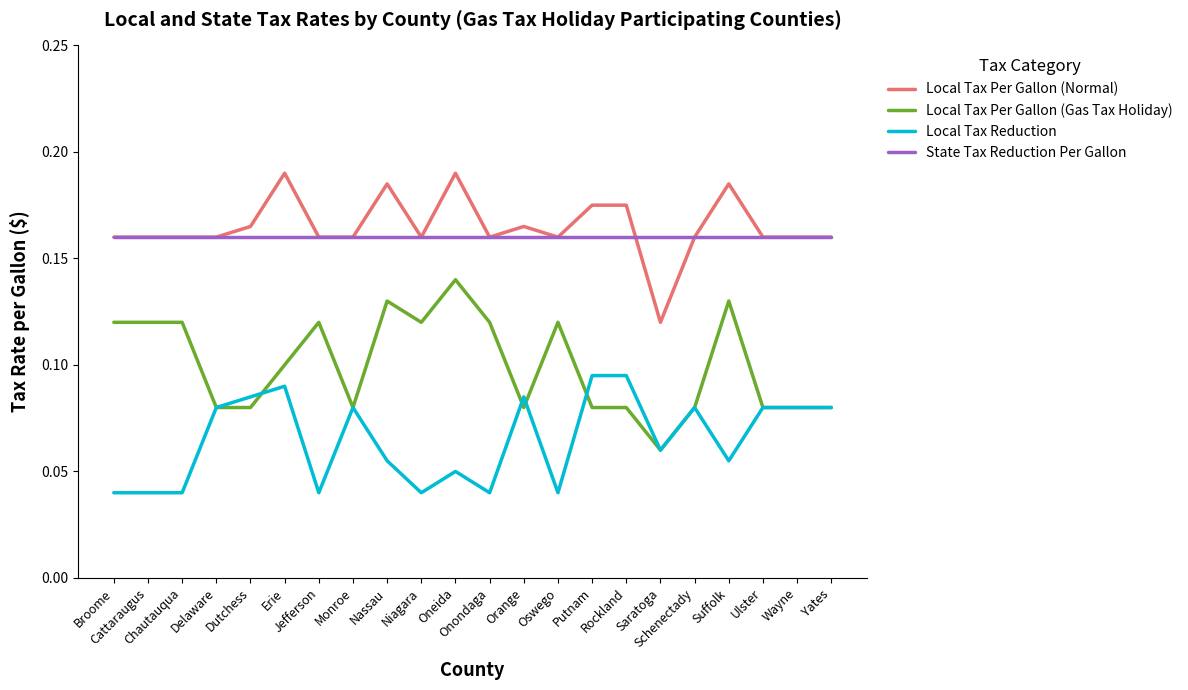

Where is Local Tax Per Gallon (Normal) nearest to the value 0?

Saratoga